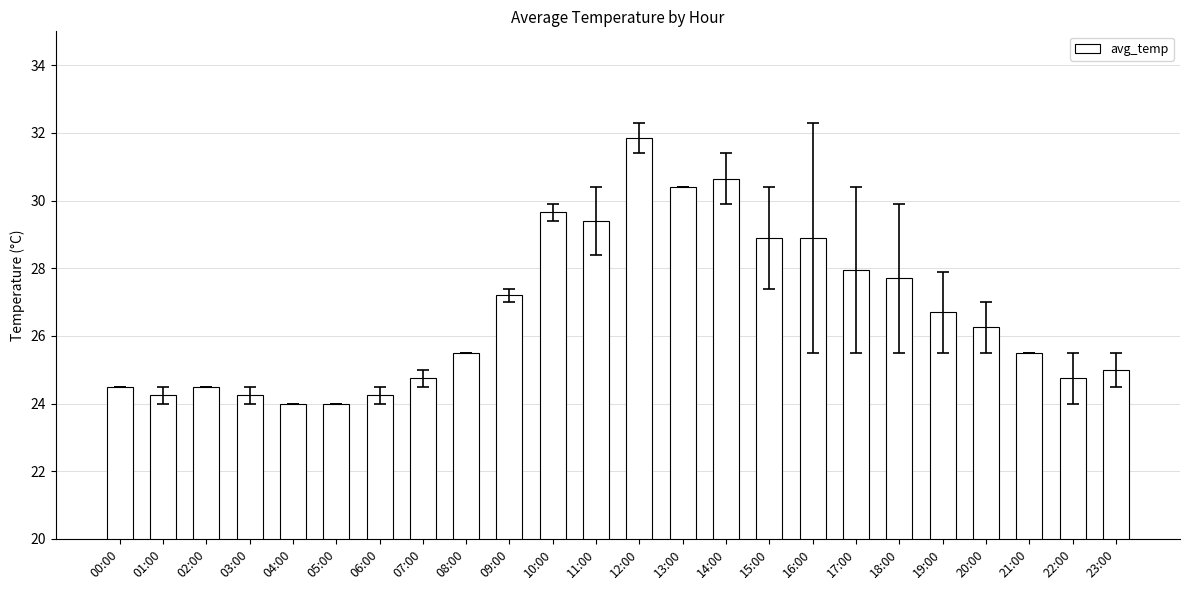

How many bars are there in total?

24